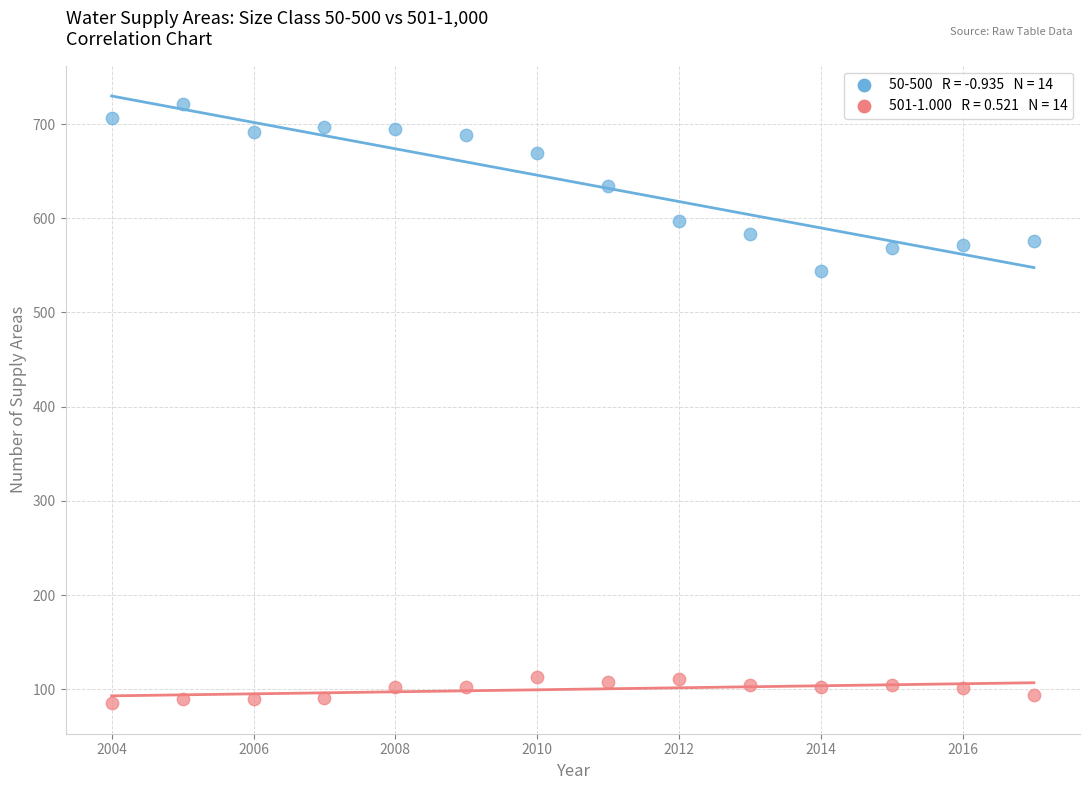

Across all data points, what is the range of X values (max minus min)?

13